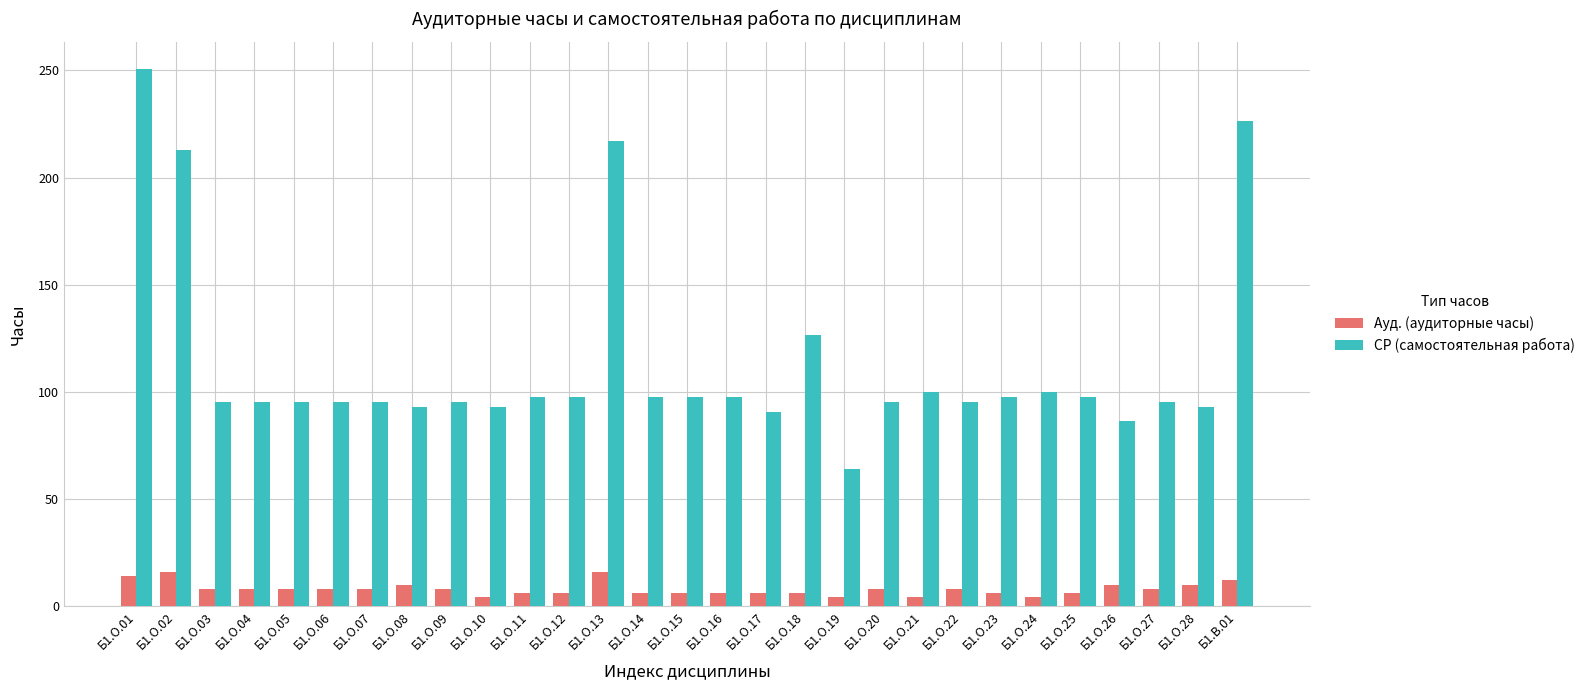

What is the greatest value displayed?

250.8